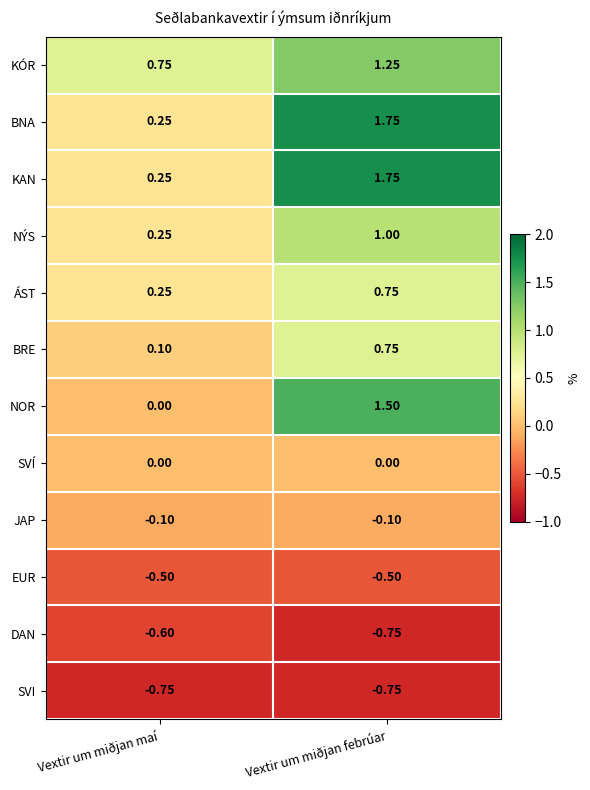

At which category is the sum across all series the highest?

Vextir um miðjan febrúar